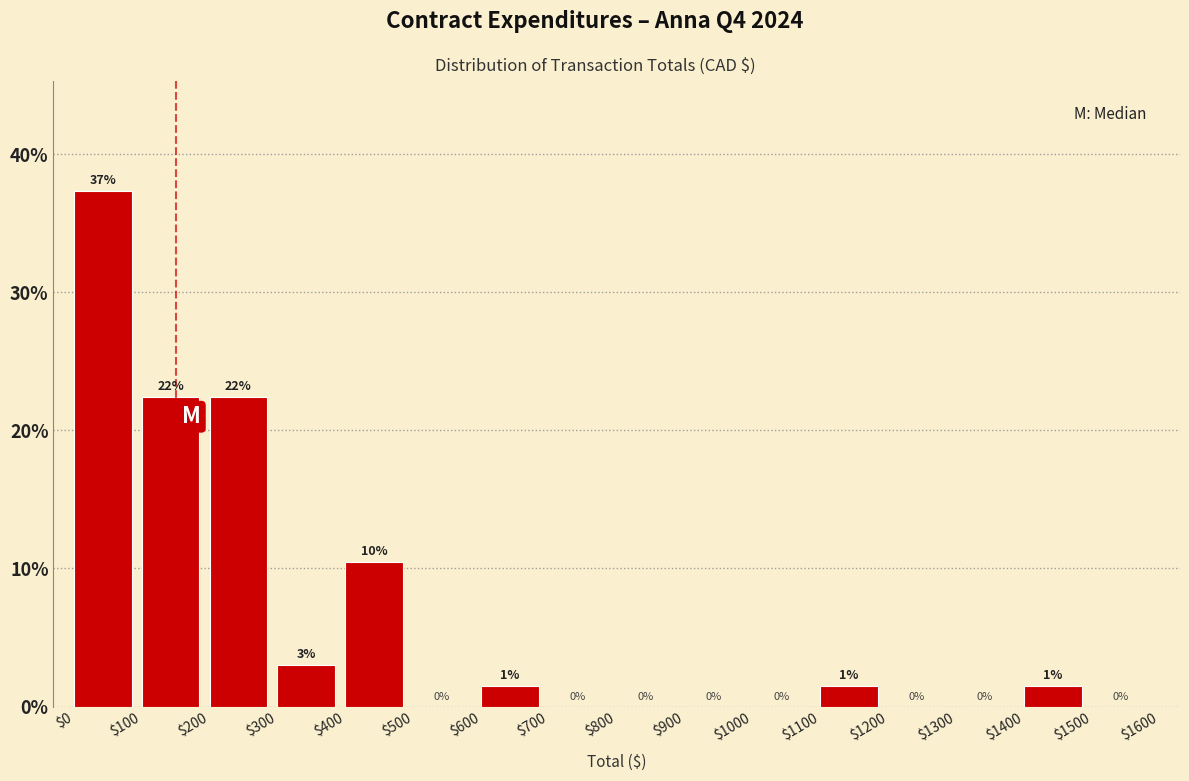

Which range on the x-axis has the tallest bar?

$0 to $100